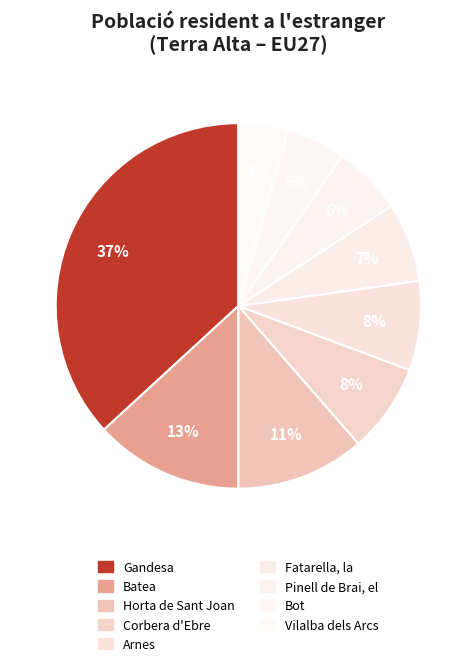

Count the number of slices in the pie.

9